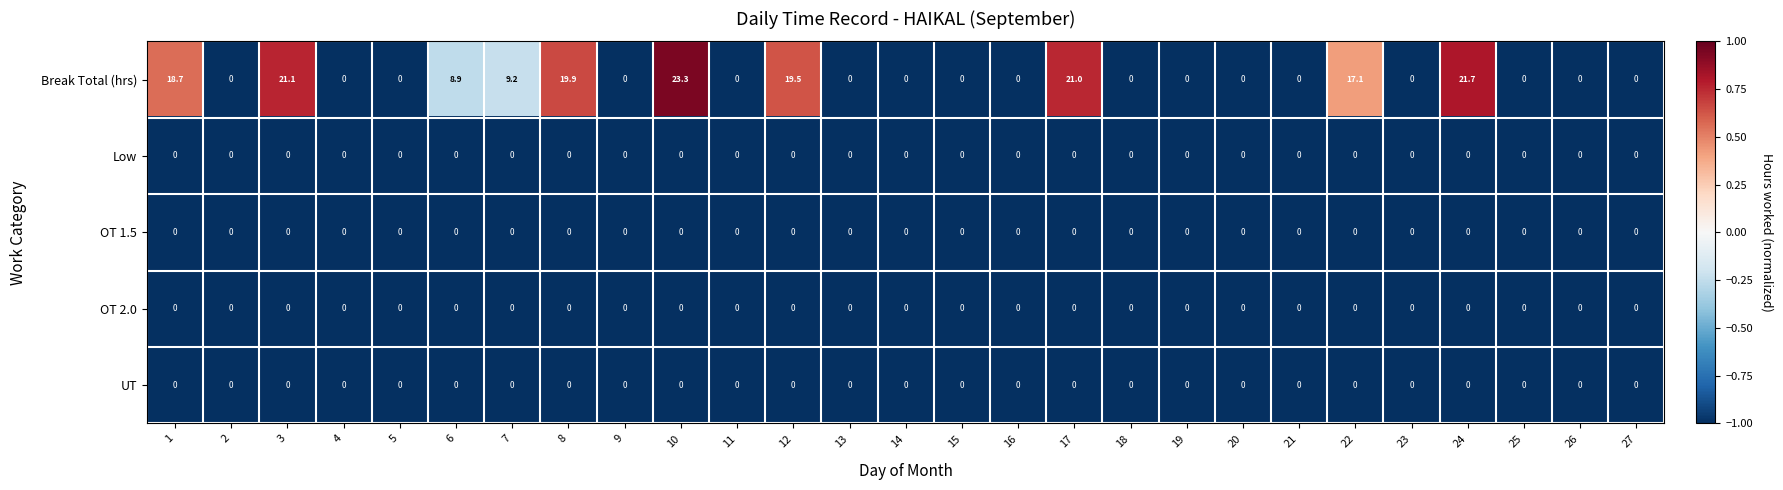

At how many categories does at least one series exceed 12?

8